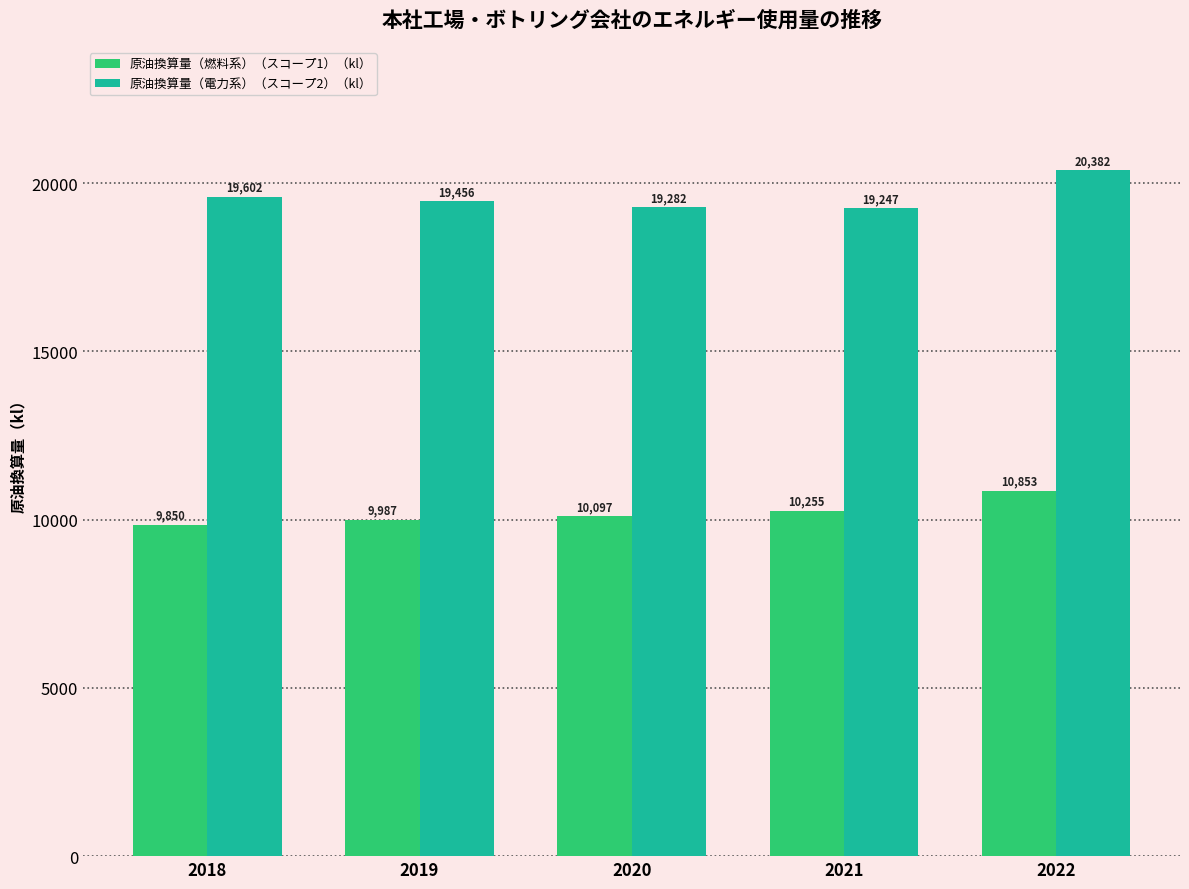

What is the maximum value shown in the chart?

20382.0